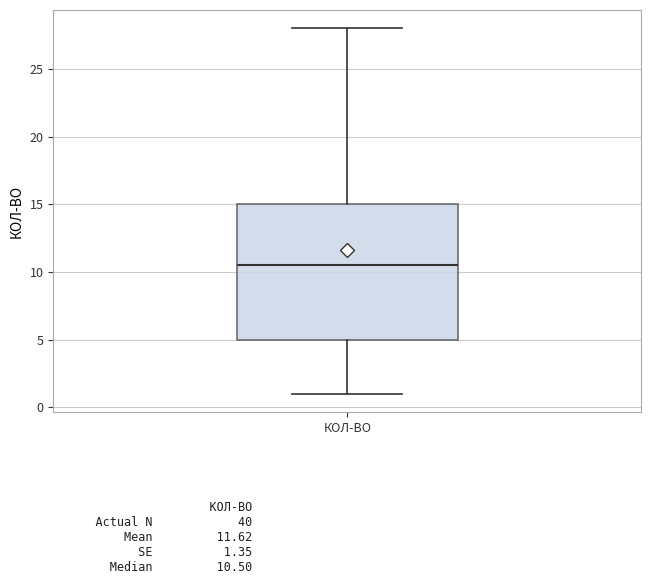

Transcribe this box plot: give where the median line is, the range the box spans, and where the two whiskers end, as read against the y-axis. The values are not printed on the chart, so give them approximately, as read against the axis.

median 10.5, box 5.0 to 15.0, whiskers 1.0 to 28.0